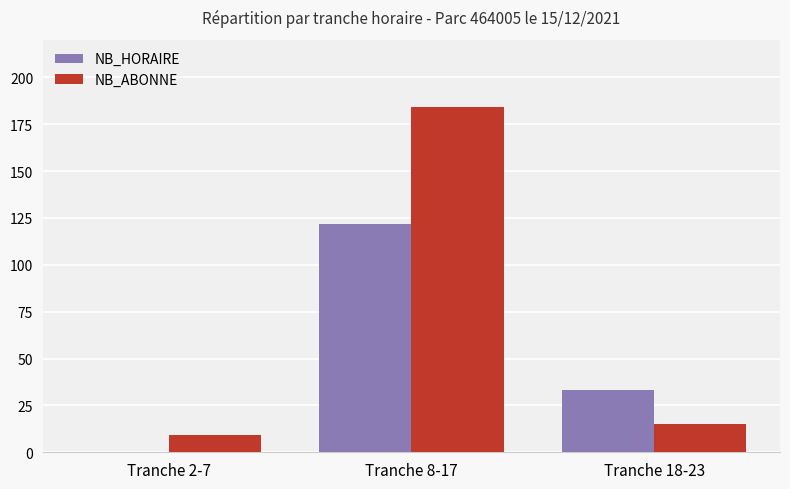

Is the value of NB_HORAIRE at Tranche 18-23 greater than the value of NB_ABONNE at Tranche 8-17?

No